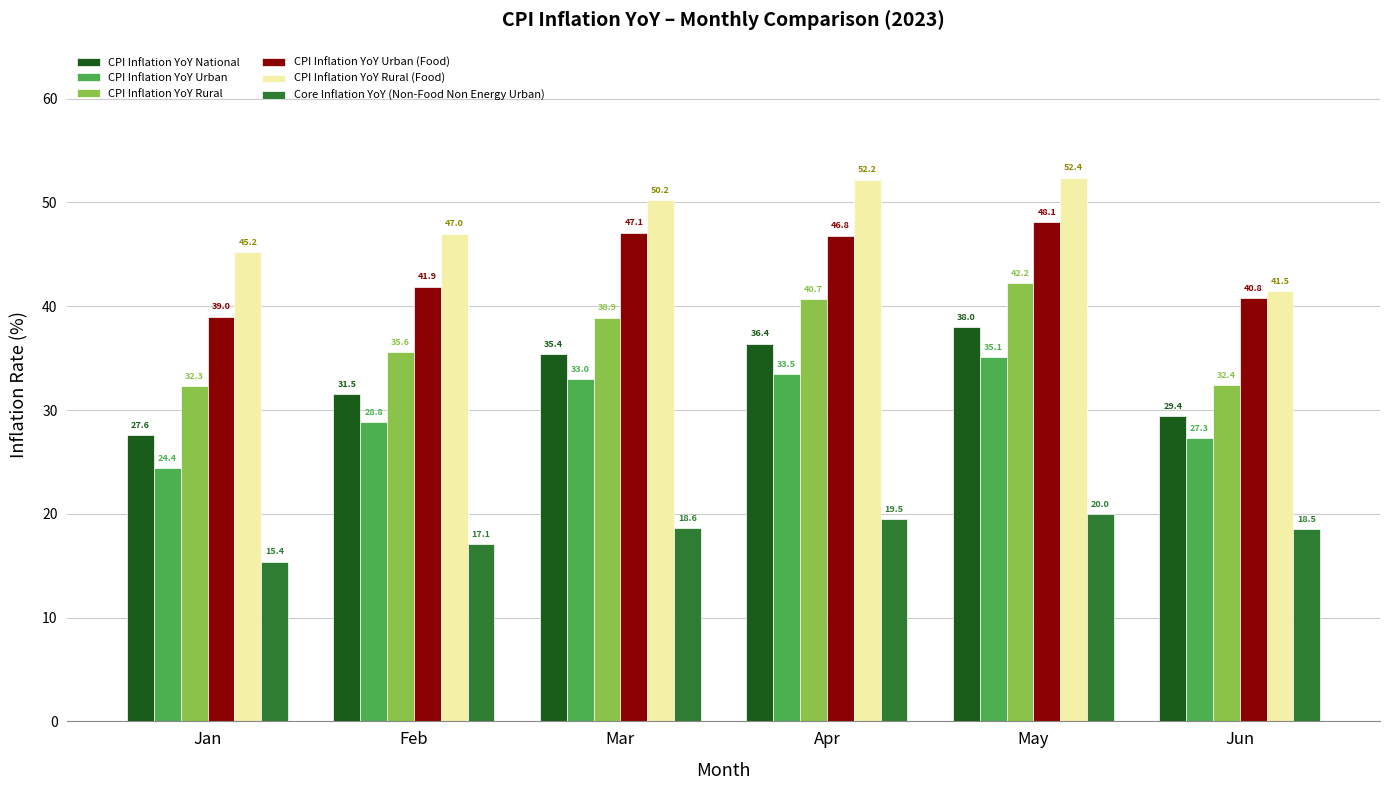

Reading left to right, what are all the values shown in this chart?

CPI Inflation YoY National: 27.6	31.5	35.4	36.4	38.0	29.4
CPI Inflation YoY Urban: 24.4	28.8	33.0	33.5	35.1	27.3
CPI Inflation YoY Rural: 32.3	35.6	38.9	40.7	42.2	32.4
CPI Inflation YoY Urban (Food): 39.0	41.9	47.1	46.8	48.1	40.8
CPI Inflation YoY Rural (Food): 45.2	47.0	50.2	52.2	52.4	41.5
Core Inflation YoY (Non-Food Non Energy Urban): 15.4	17.1	18.6	19.5	20.0	18.5